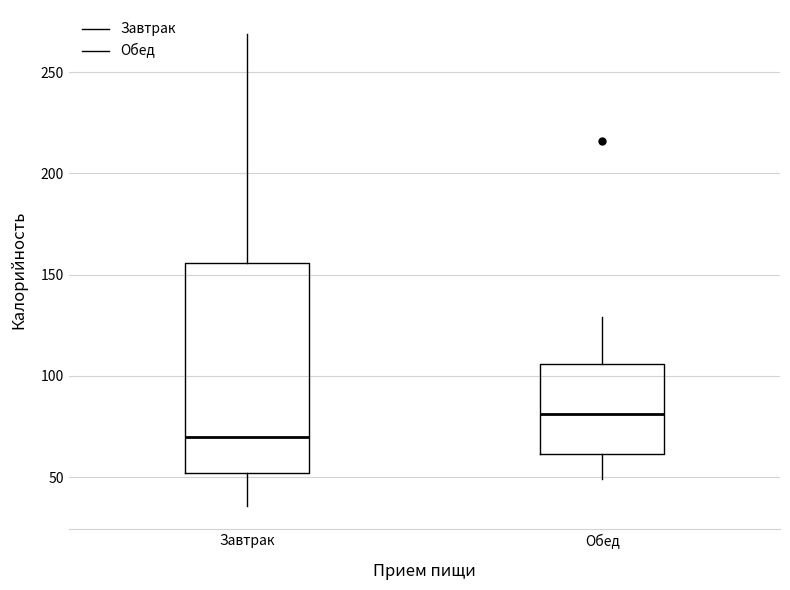

Which box has the highest median line?

Обед